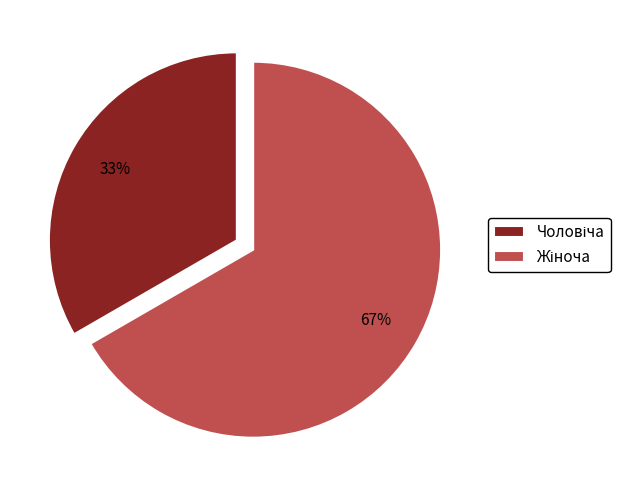

Does any single category account for the majority?

Yes